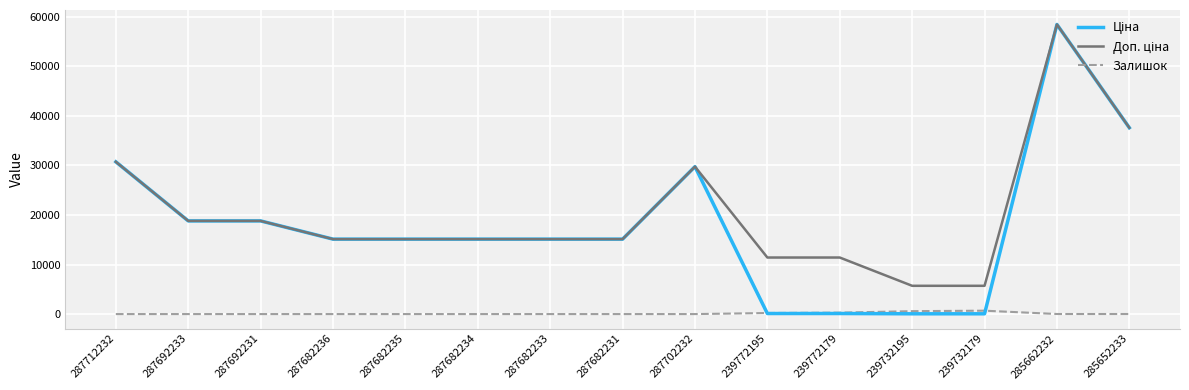

Which label corresponds to the largest value in the chart?

285662232